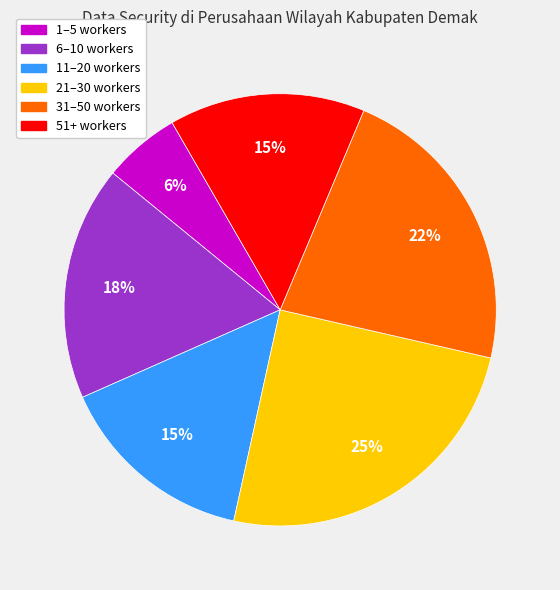

To the nearest percent, what is the difference between the largest and smallest slice percentages?

19%